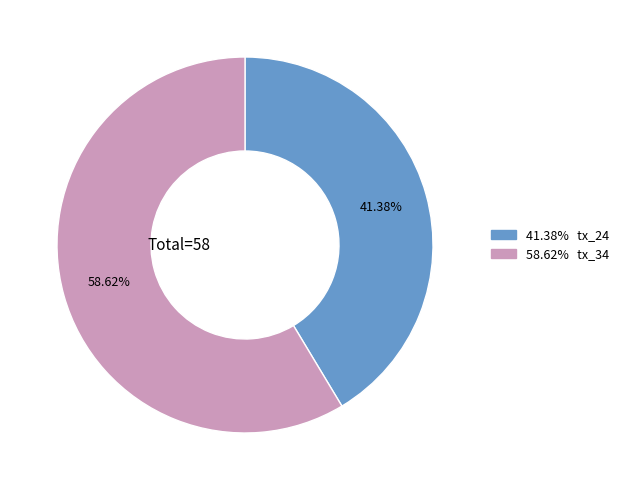

Is there any slice that represents more than half of the pie?

Yes